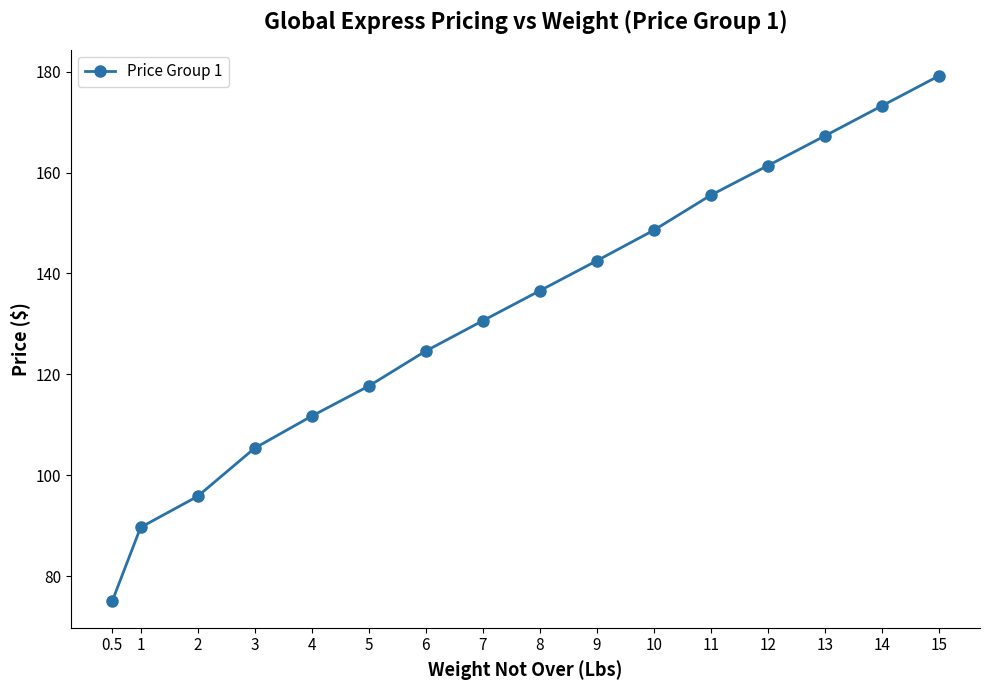

What is the ratio of the value at 8 to the value at 3?

1.3